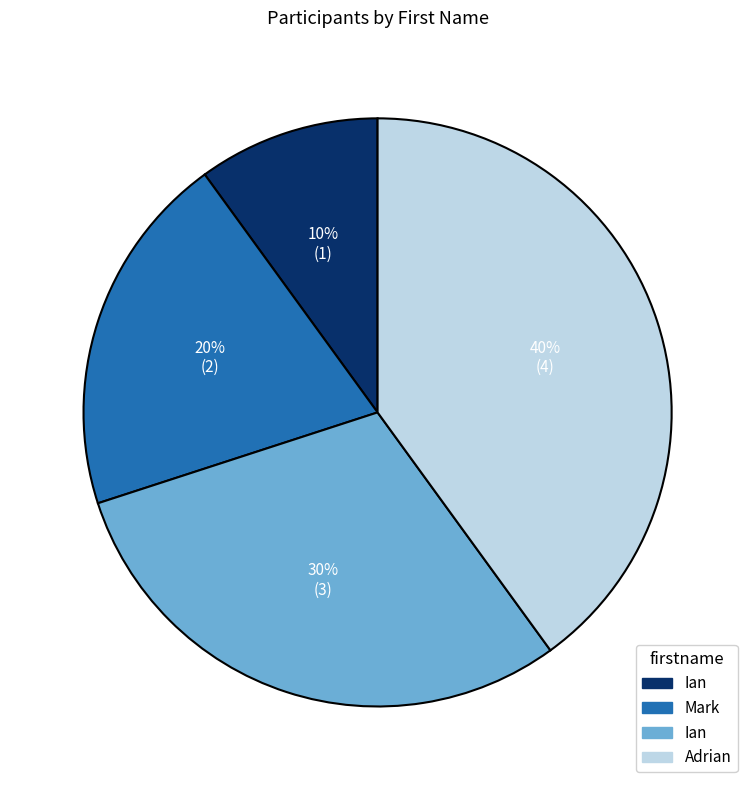

To the nearest percent, what is the average slice percentage?

25%